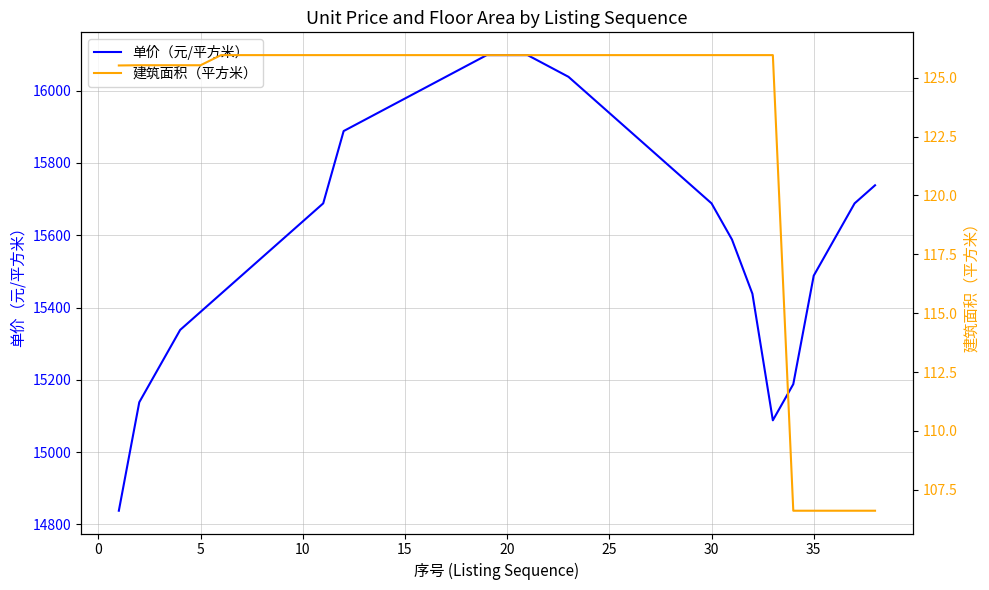

What are all the series names shown in the legend?

单价（元/平方米）, 建筑面积（平方米）